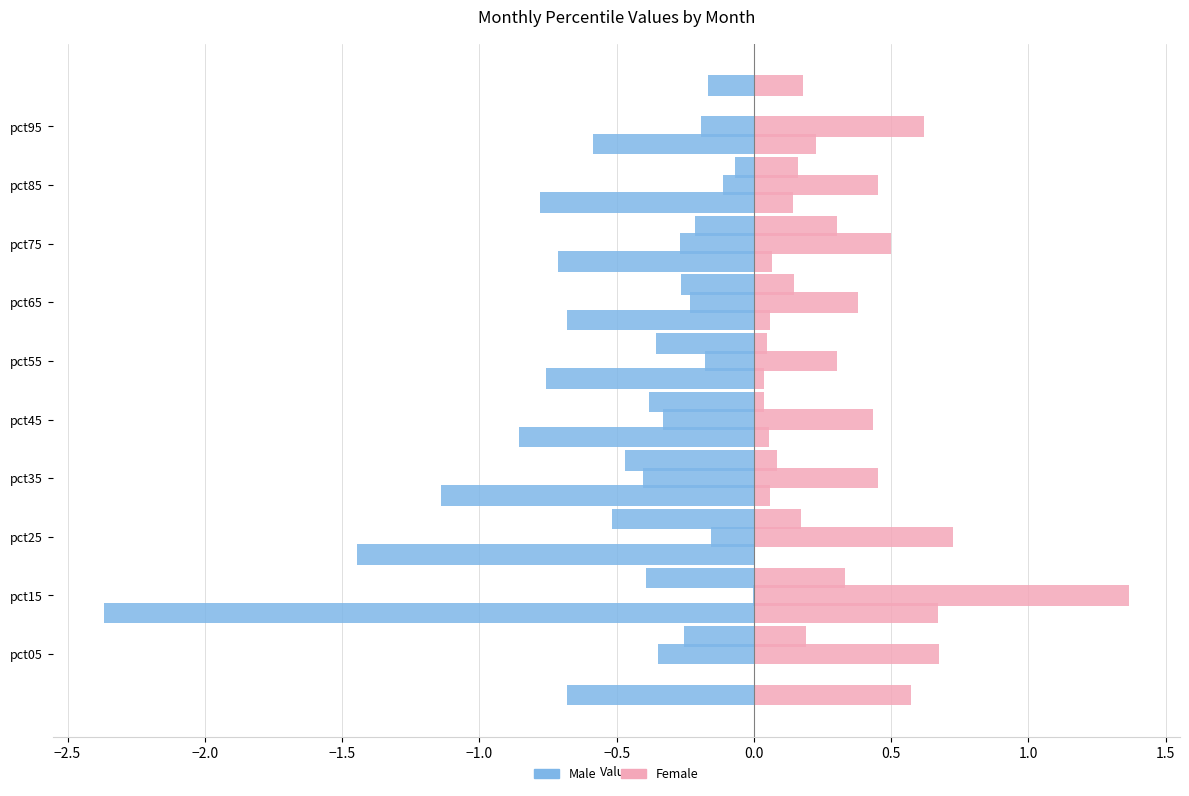

What is the total value across all series at 0.5?

-0.5